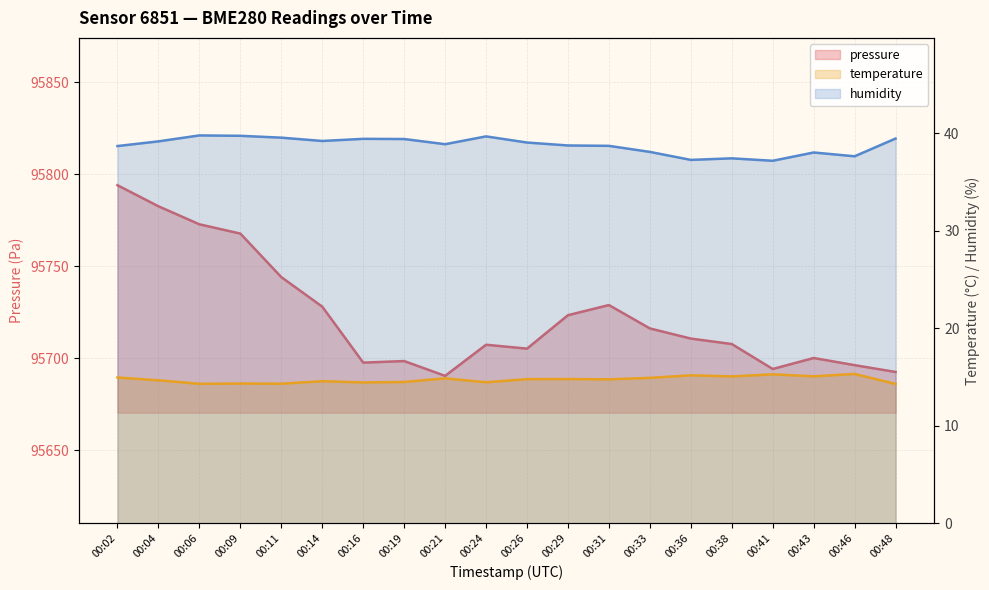

At which label does pressure first exceed 95710?

00:02